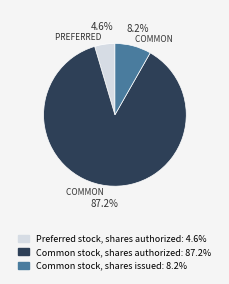

Combined, what portion of the pie is Common stock, shares issued and Preferred stock, shares authorized?

12.8%